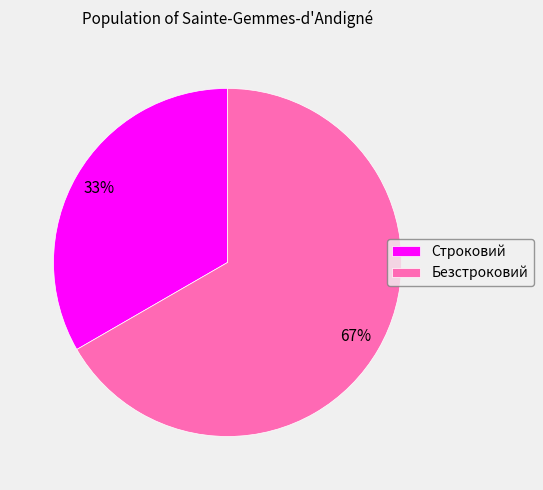

To the nearest percent, what percentage of the pie is Безстроковий?

67%